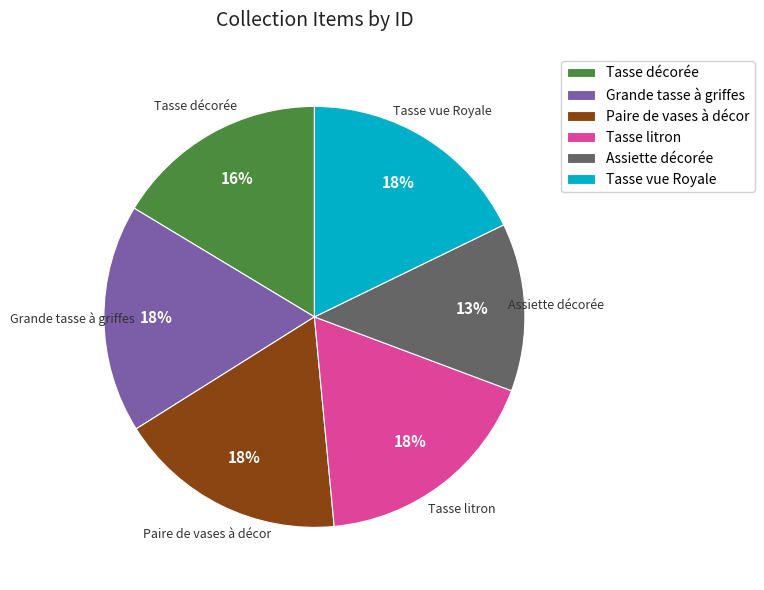

To the nearest percent, what percentage of the pie is Paire de vases à décor?

18%